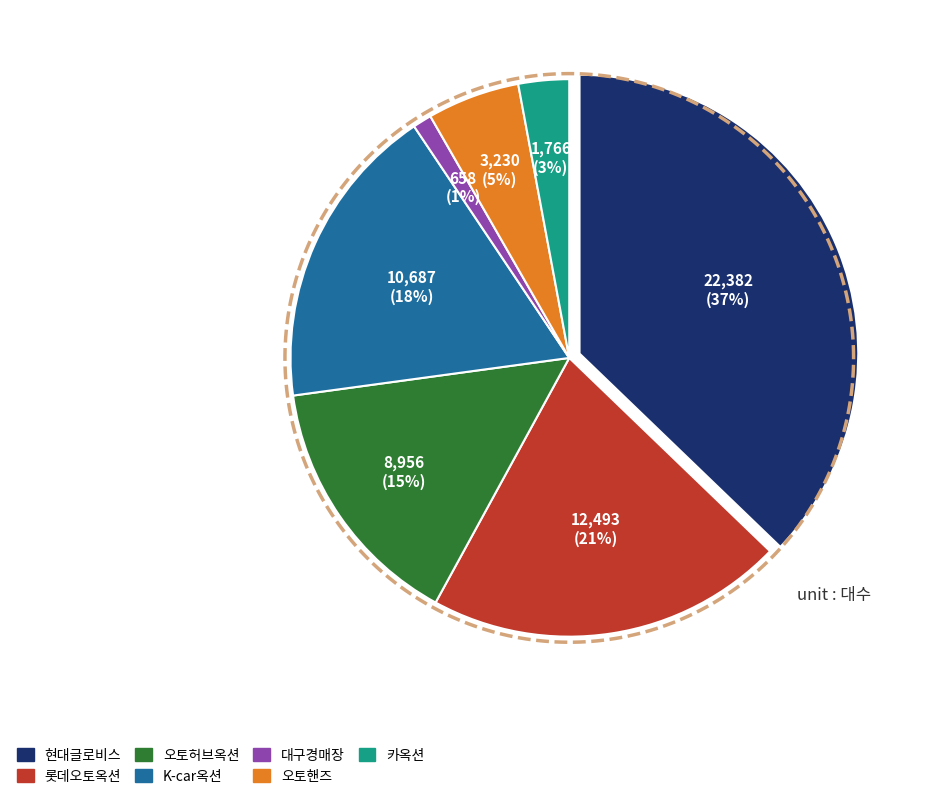

How many segments does this pie chart have?

2